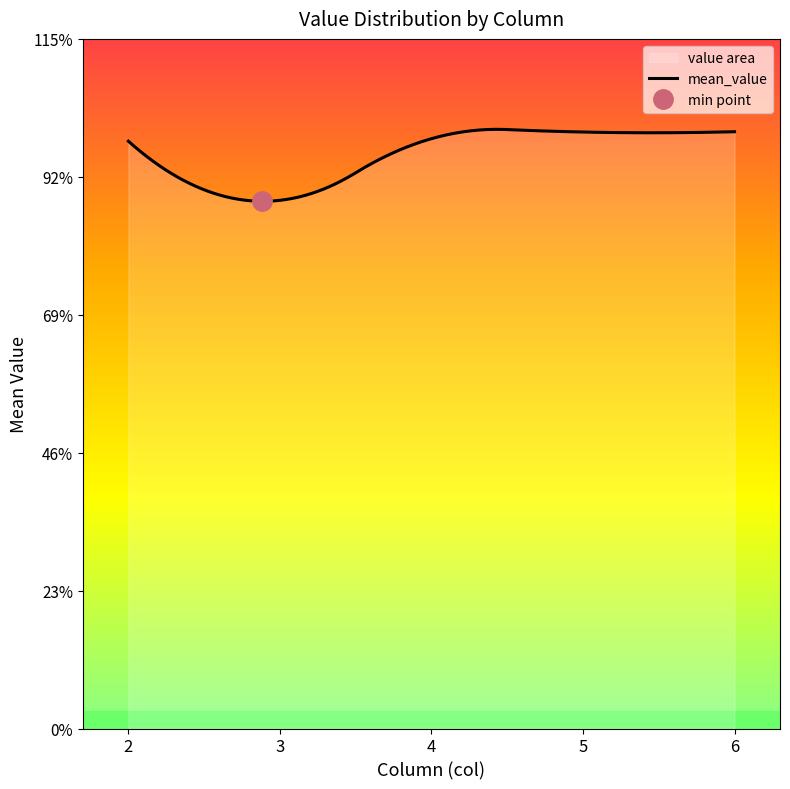

How many lines are shown in the chart?

1